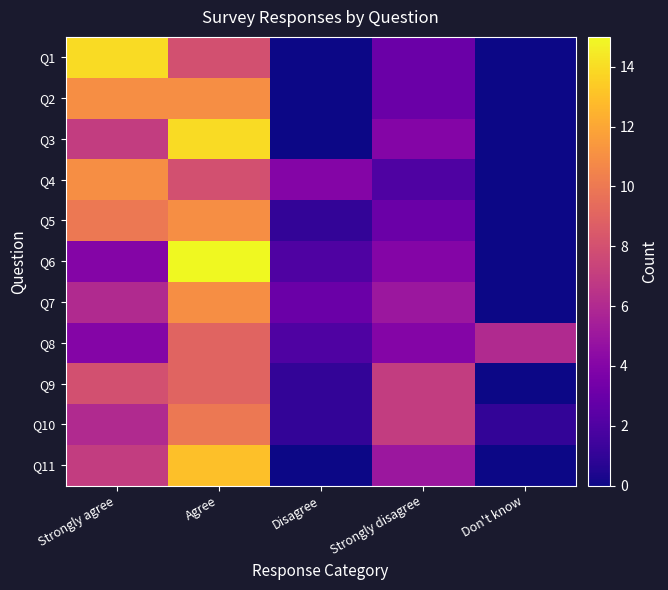

At which category is the sum across all series the highest?

Agree